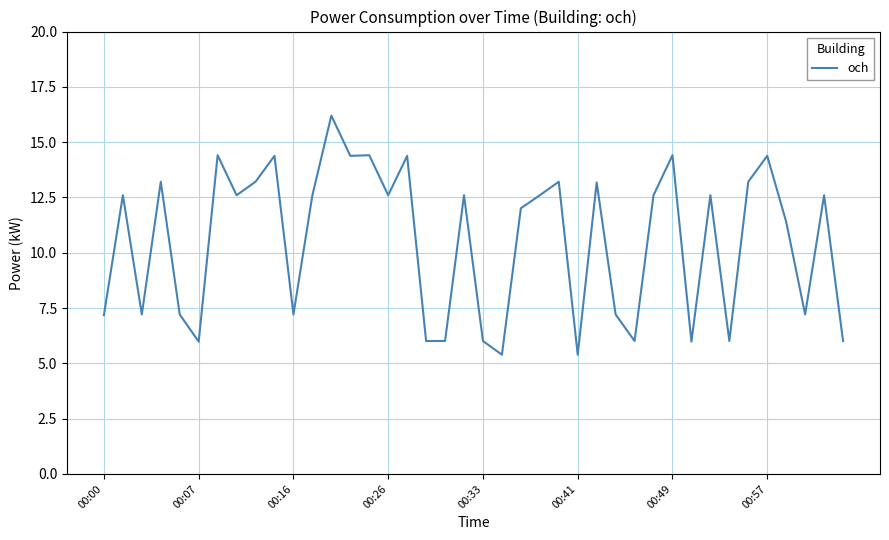

What is the smallest value displayed?

5.4